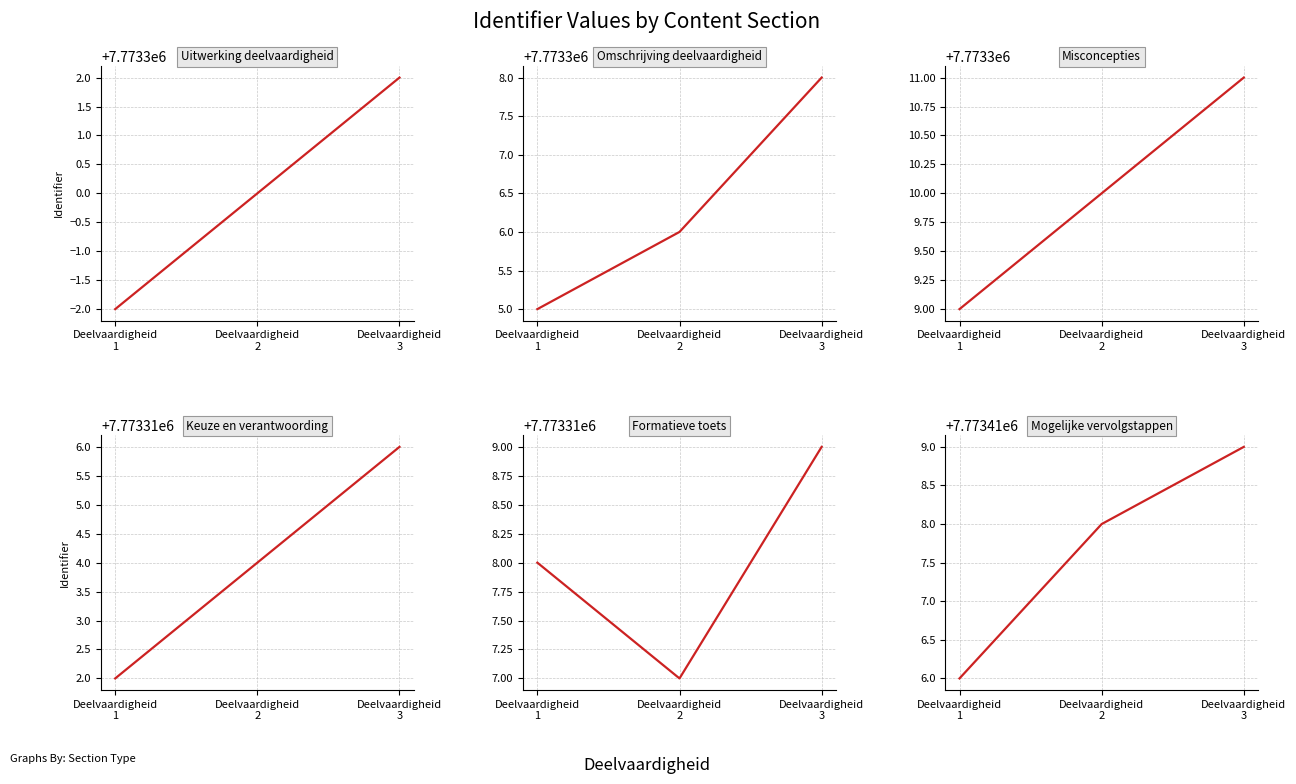

How many data points in Omschrijving deelvaardigheid are above 7773306?

1